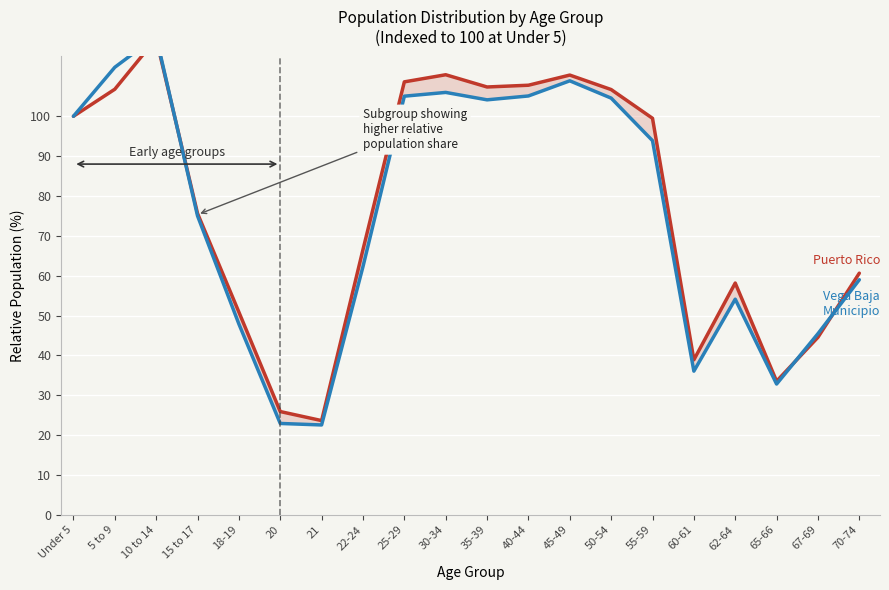

In Vega Baja Municipio, how many points are lower than both neighbors (excluding endpoints)?

4